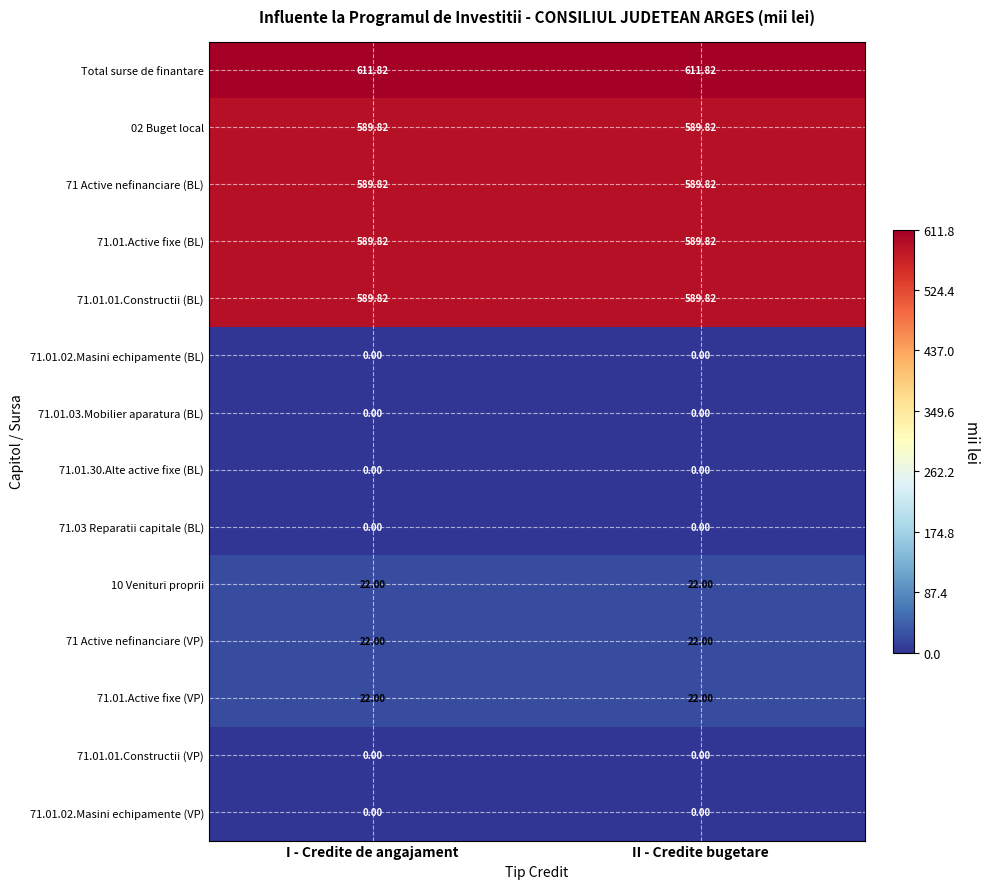

Which series has the largest total across all categories?

Total surse de finantare